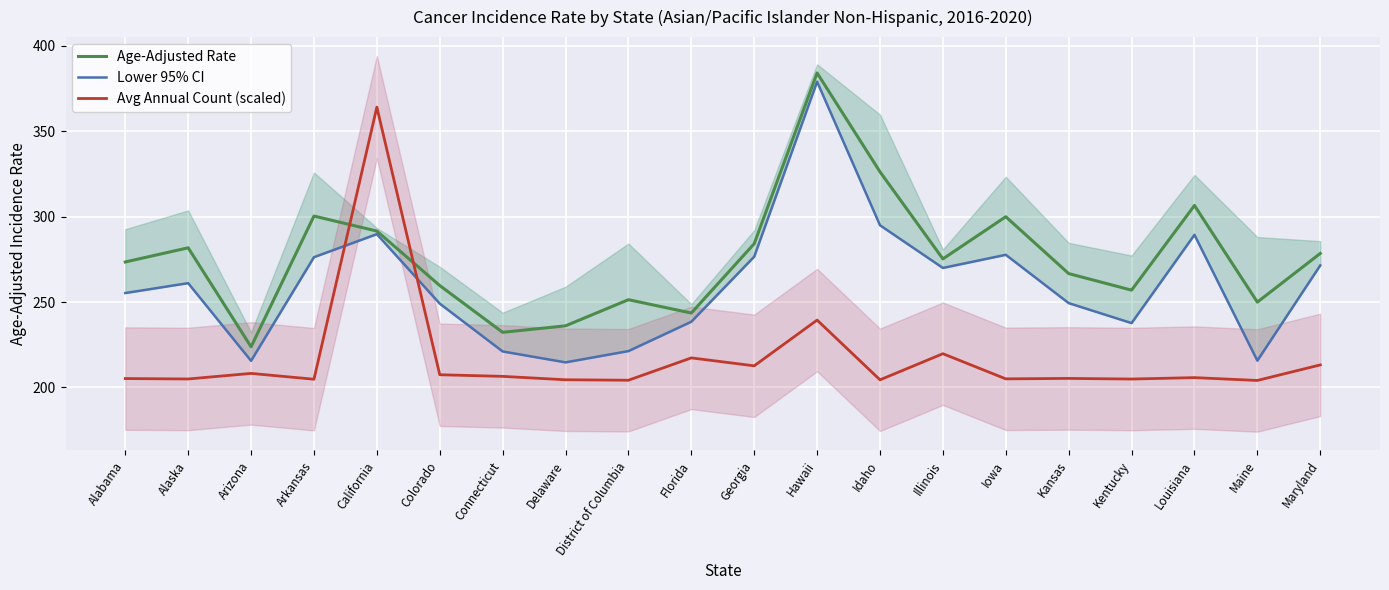

Reading left to right, list all the values displayed in this chart.

Age-Adjusted Rate: 273.5	281.8	223.8	300.4	291.6	259.7	232.3	236.1	251.4	243.6	284.2	384.2	326.3	275.3	300.0	266.7	257.0	306.6	250.0	278.5
Lower 95% CI: 255.3	261.1	215.6	276.3	289.8	249.1	221.1	214.7	221.3	238.5	276.6	379.1	295.0	270.0	277.7	249.4	237.7	289.4	215.7	271.5
Avg Annual Count (scaled): 205.2	205.0	208.2	204.8	364.2	207.5	206.5	204.5	204.2	217.3	212.7	239.5	204.5	219.8	205.0	205.3	204.9	205.8	204.1	213.2